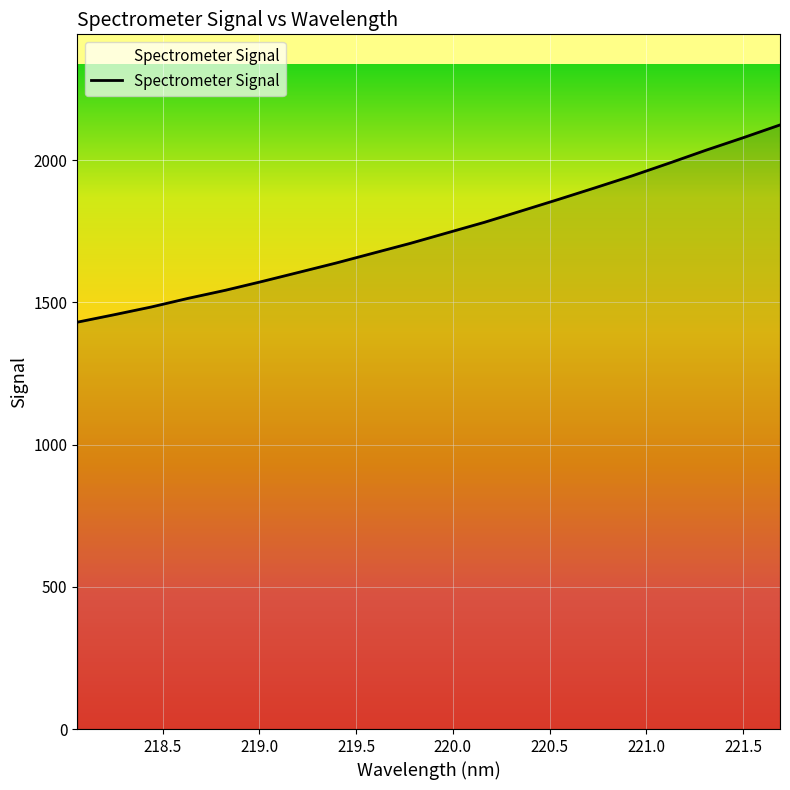

What is the difference between the maximum and minimum values?

693.6